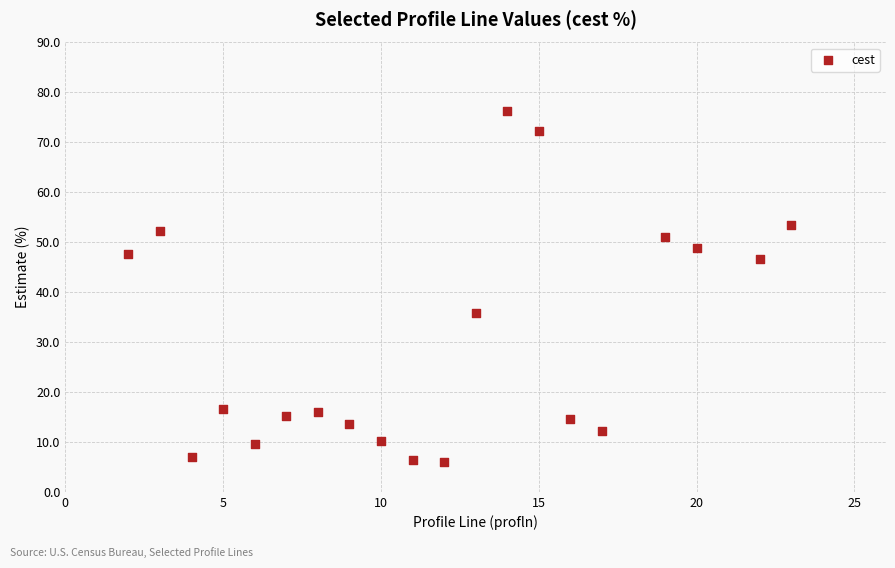

What is the range of X values (max minus min)?

21.0